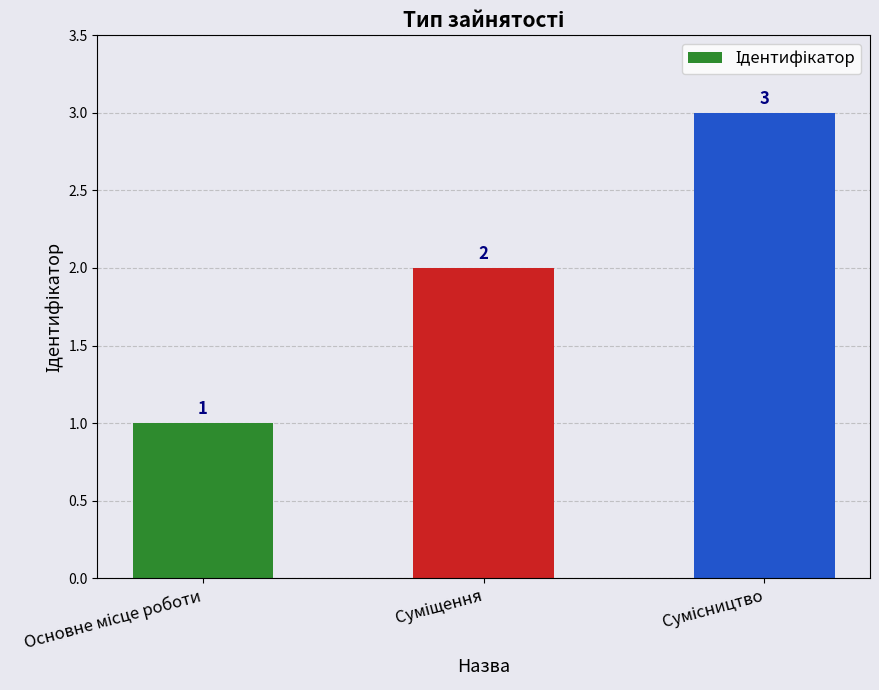

Count the values in the range 1 to 3.

3